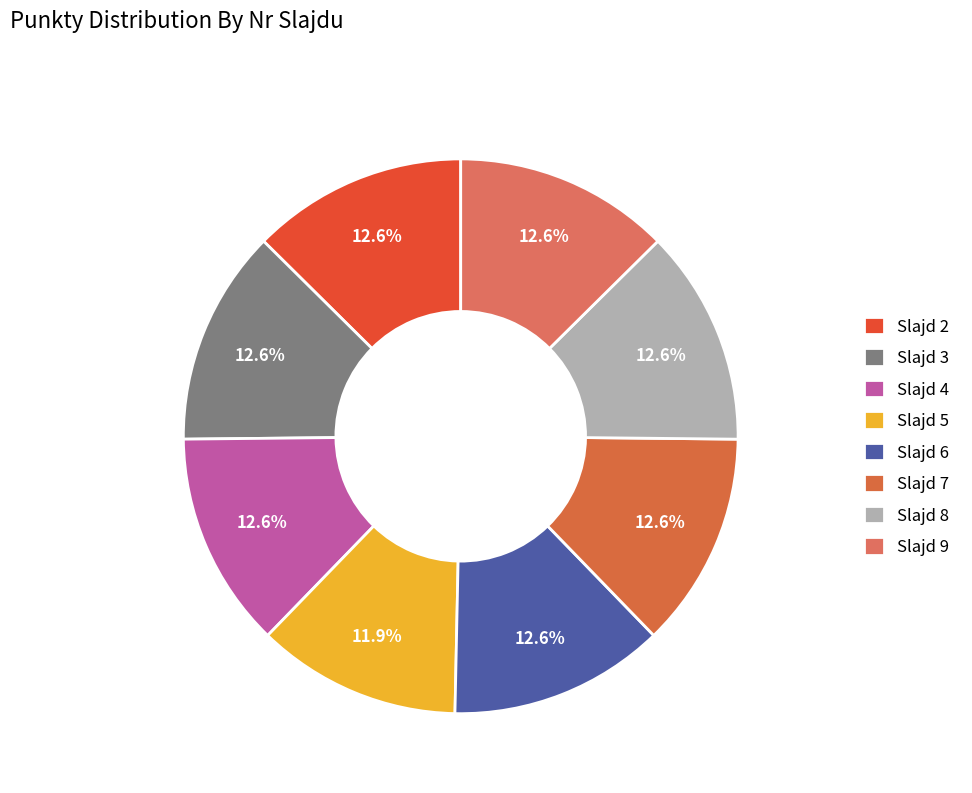

Rank the categories by value from highest to lowest.

2, 3, 4, 6, 7, 8, 9, 5